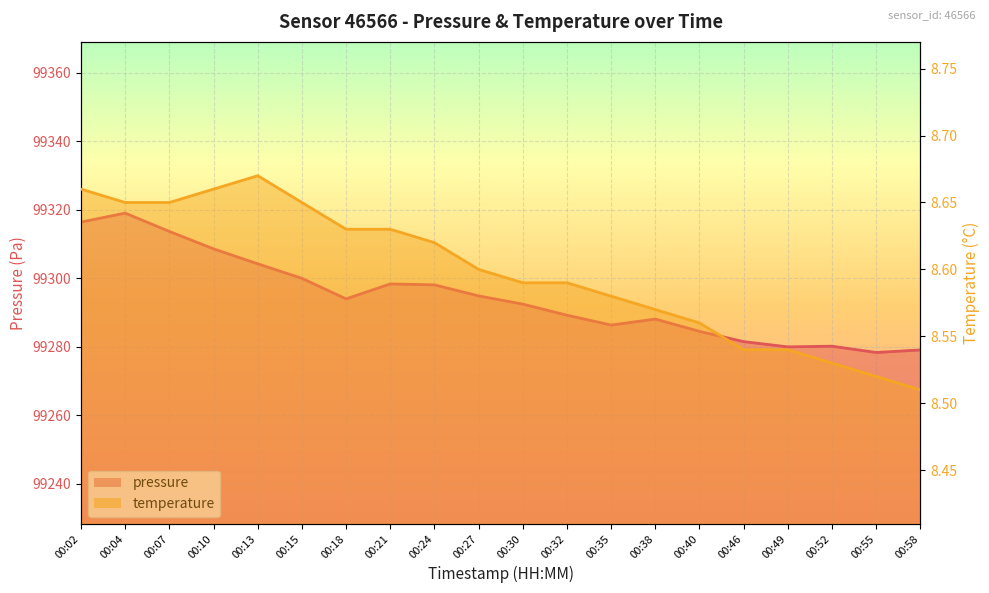

At how many categories does at least one series exceed 54370?

20